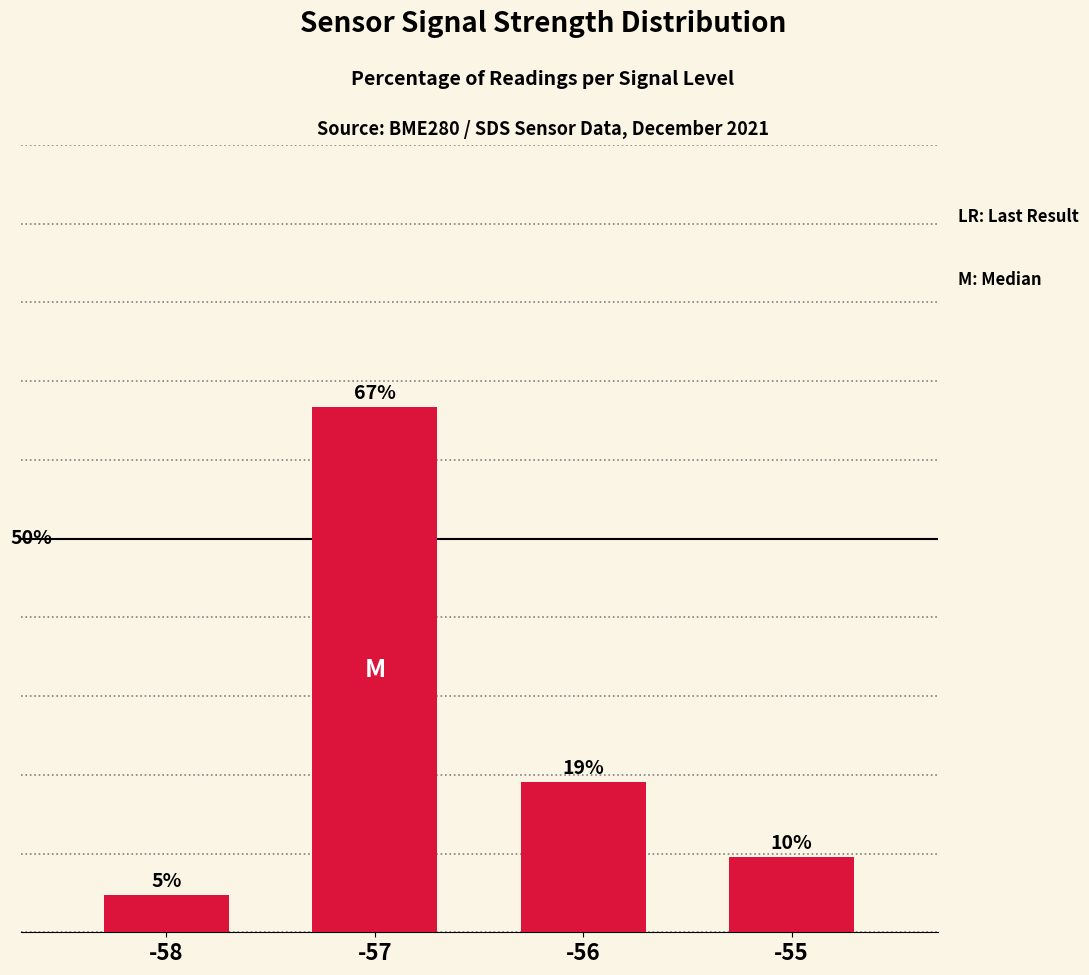

Are the bars horizontal?

No